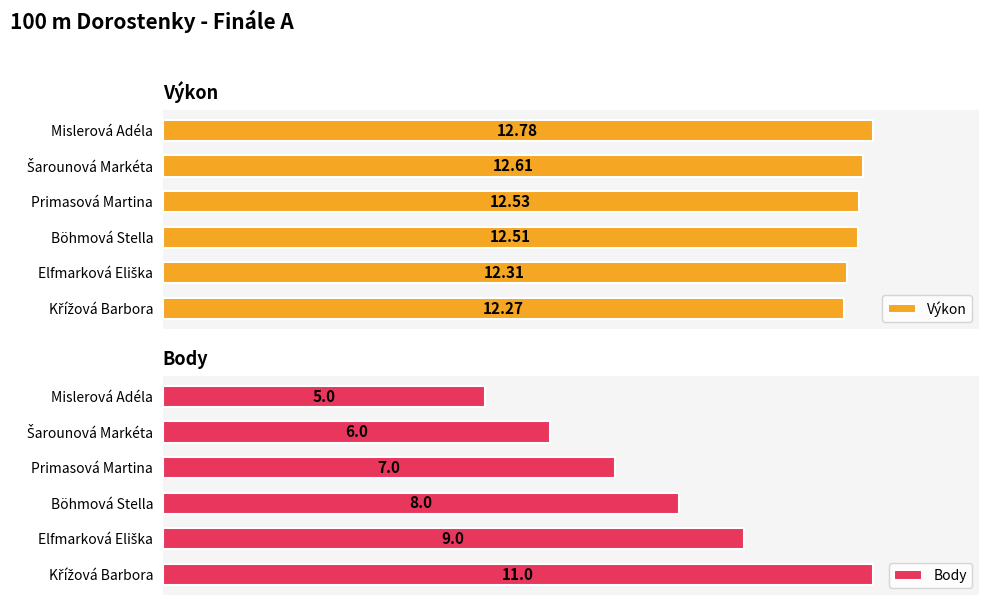

What is the maximum value for Body?

11.0